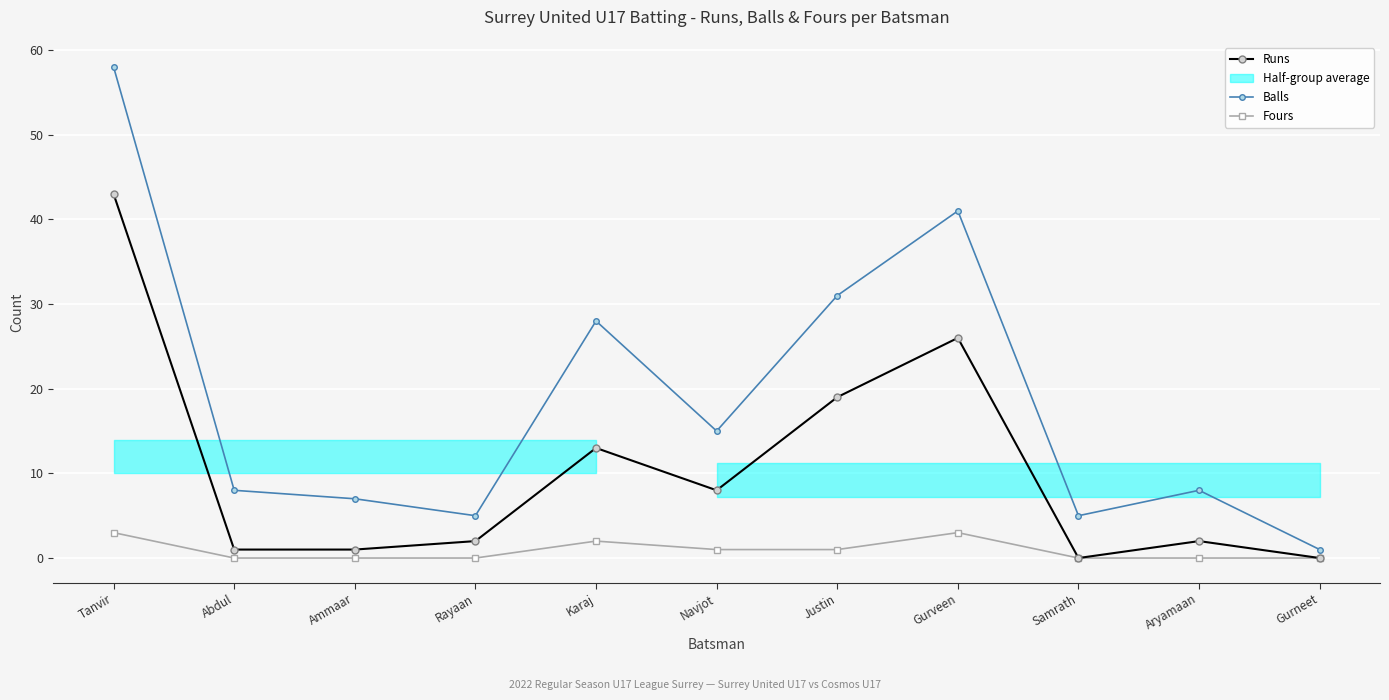

True or false: Runs and Balls intersect in this chart.

False